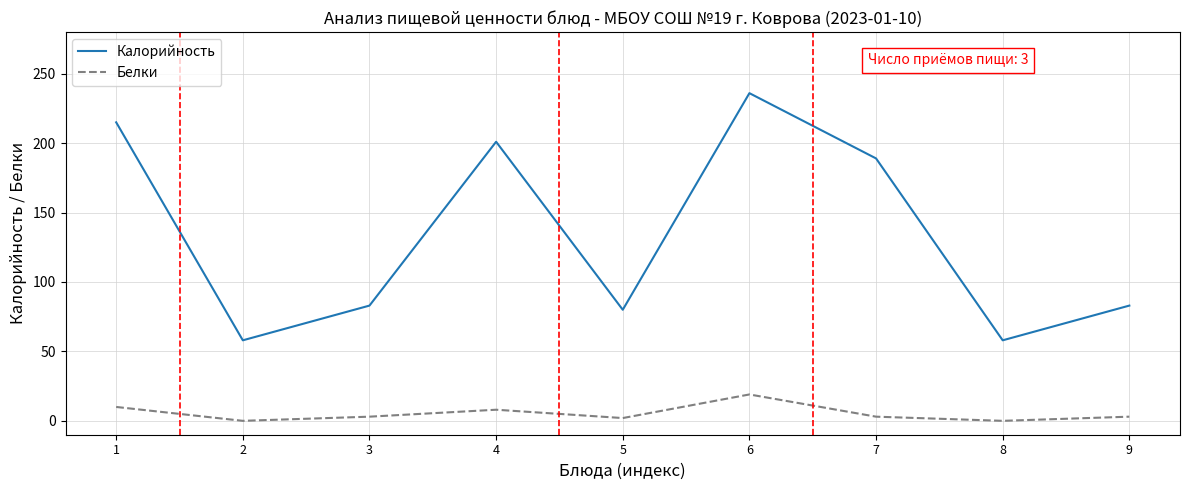

List the series in order of their overall mean, highest first.

Калорийность, Белки